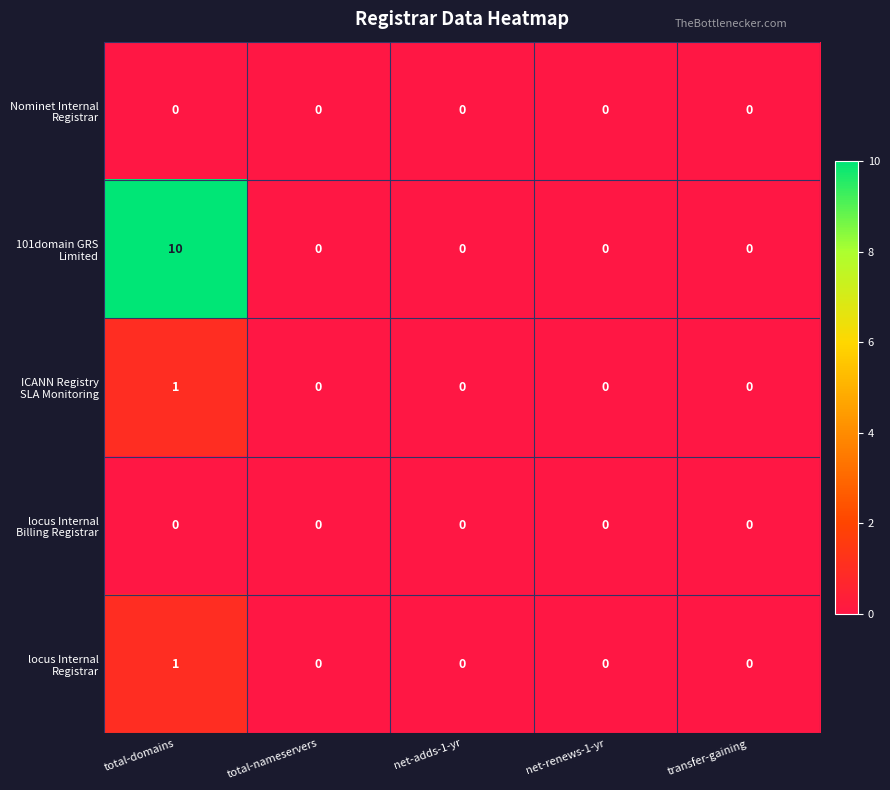

At which category is the sum across all series the highest?

total-domains